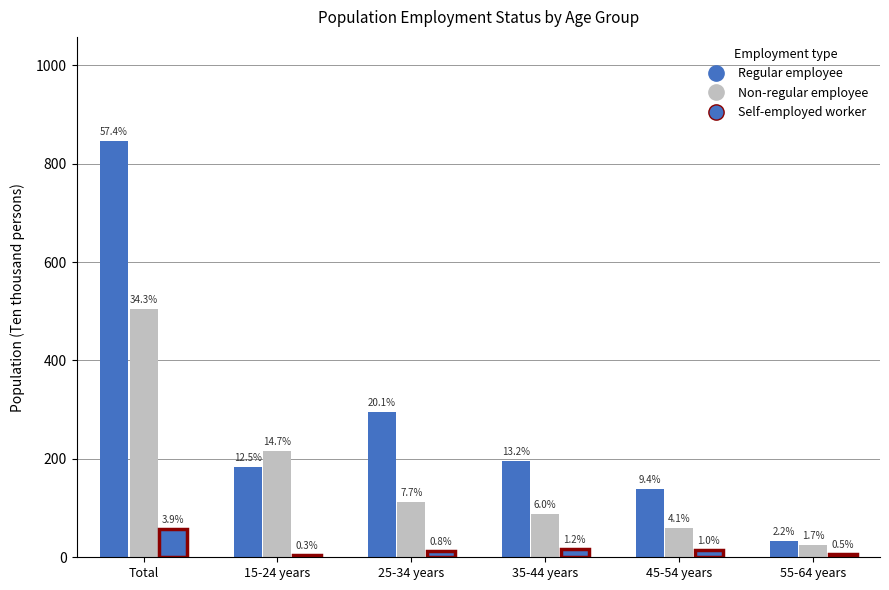

What is the sum of the Non-regular employee values at 55-64 years and 35-44 years?

113